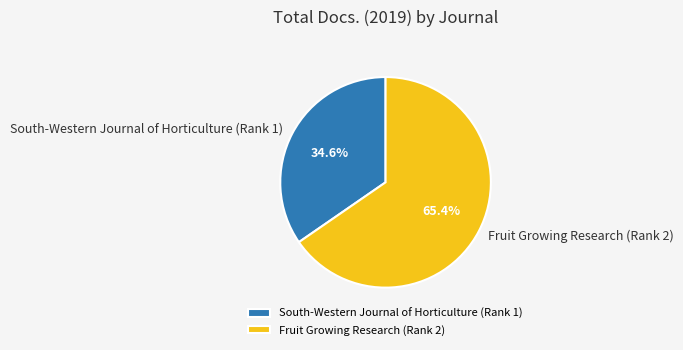

Count the number of slices in the pie.

2